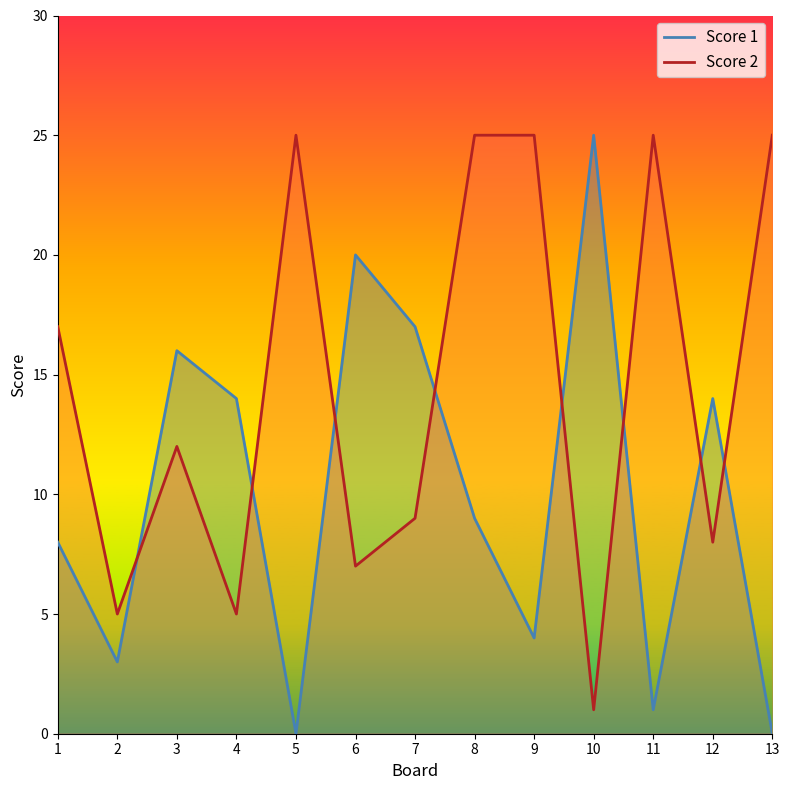

True or false: Score 1 and Score 2 cross at least once.

True